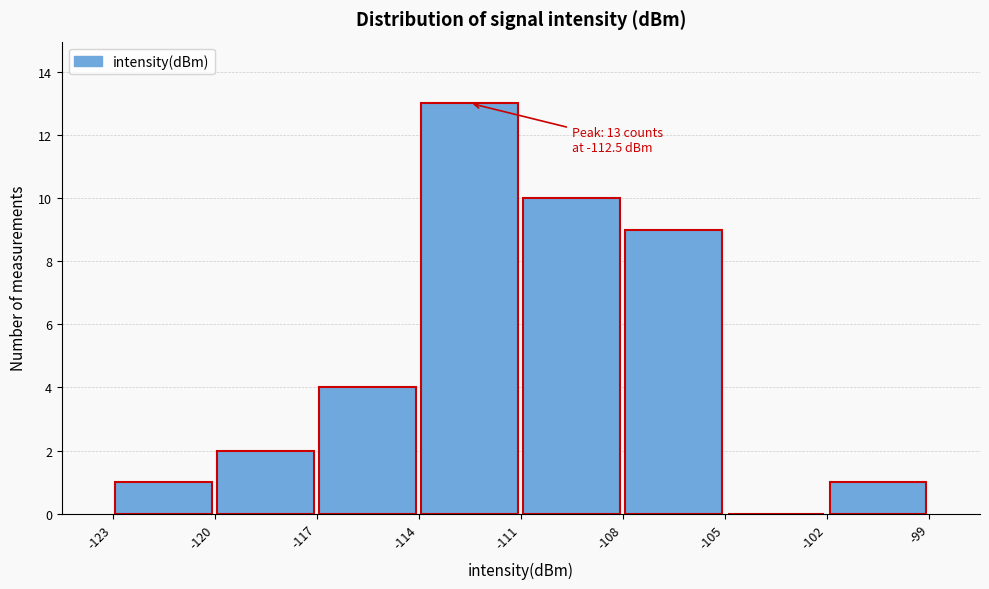

Which range on the x-axis has the tallest bar?

-114 to -111